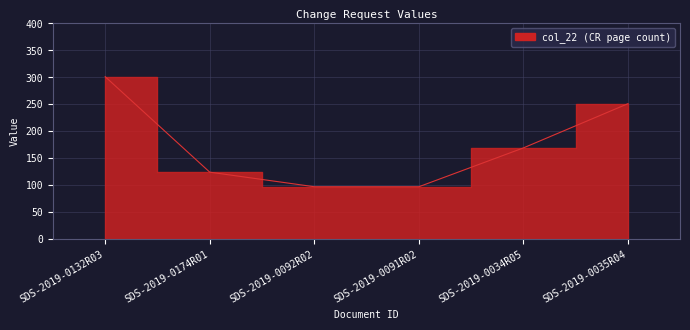

What is the label of the 3rd point from the left?

SDS-2019-0092R02